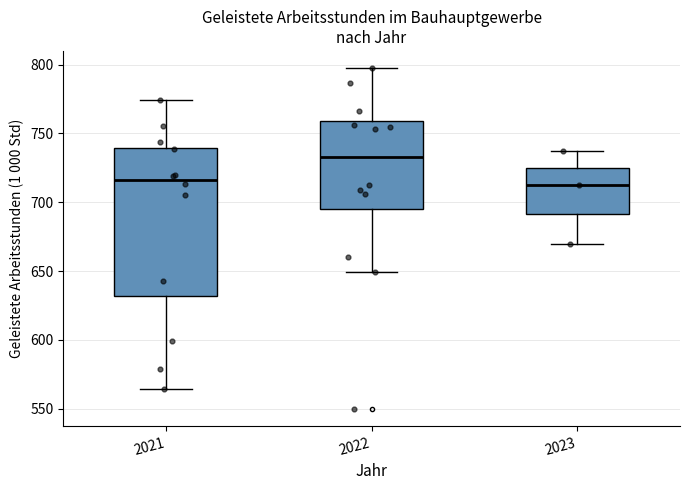

Reading left to right, transcribe this box plot: for each box, give where its median line is, the range the box spans, and where its two whiskers end, as read against the y-axis. The values are not printed on the chart, so give them approximately, as read against the axis.

2021: median 715, box 630 to 740, whiskers 565 to 775
2022: median 735, box 695 to 760, whiskers 650 to 795
2023: median 715, box 690 to 725, whiskers 670 to 735